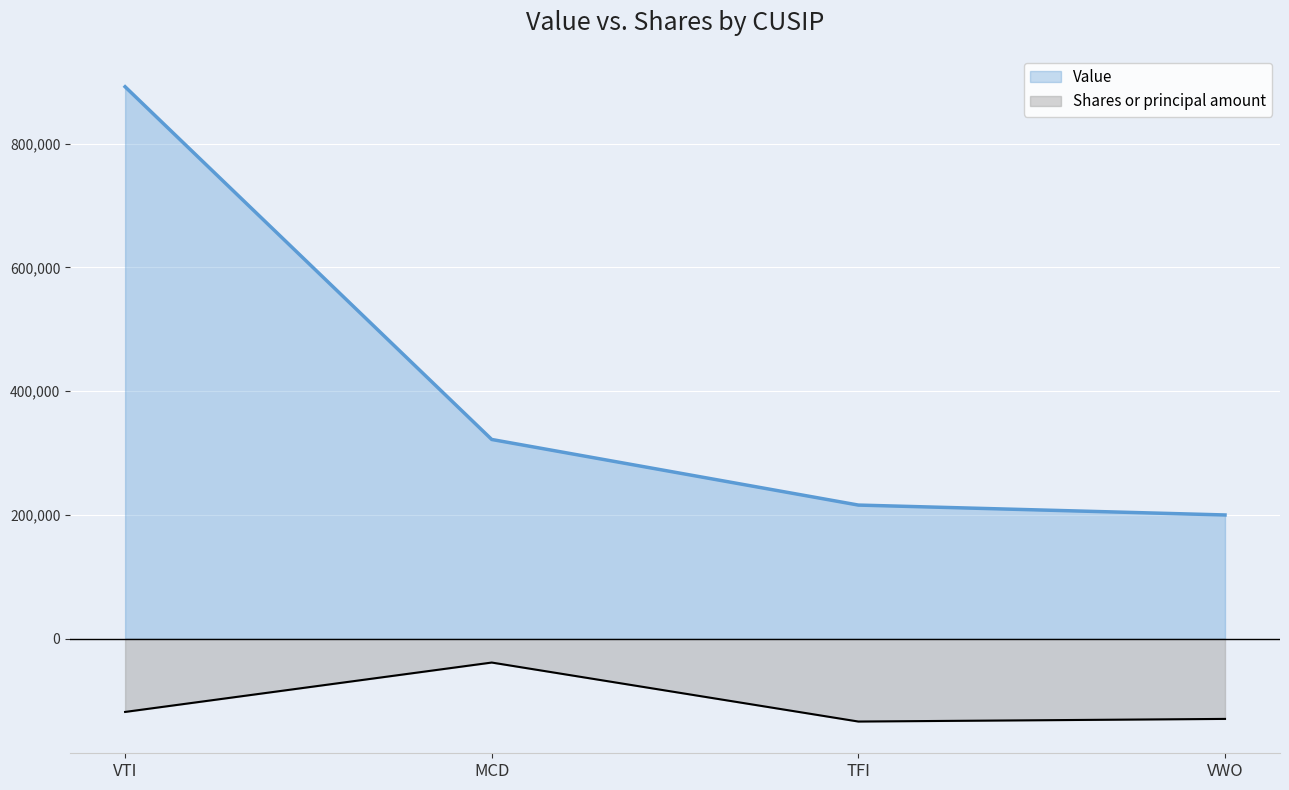

True or false: Shares or principal amount and Value intersect in this chart.

False